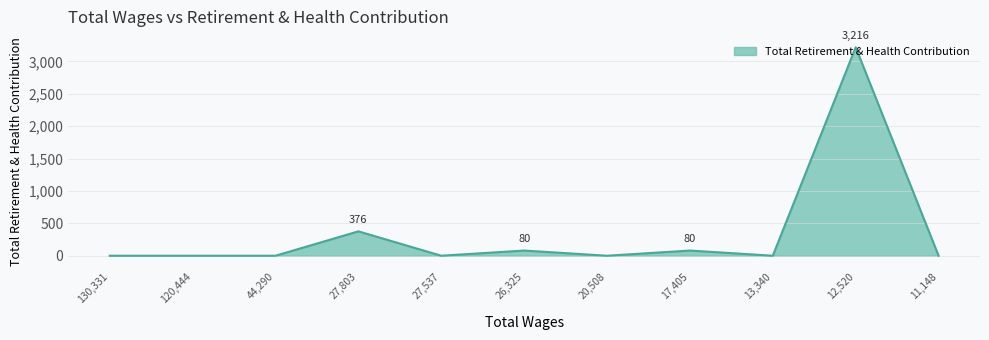

Which has a higher value, 27,803 or 130,331?

27,803